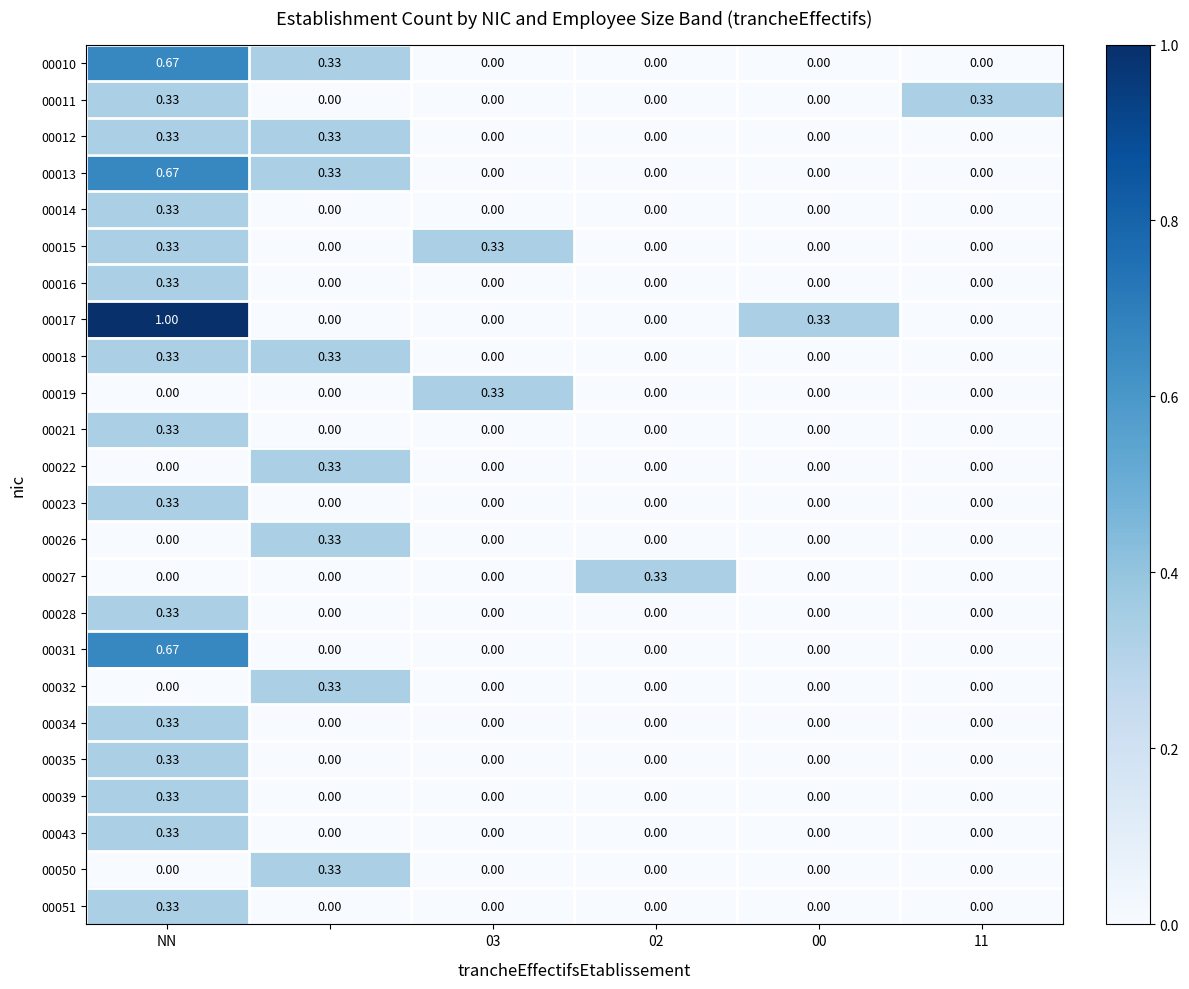

How many data points does each series have?

6